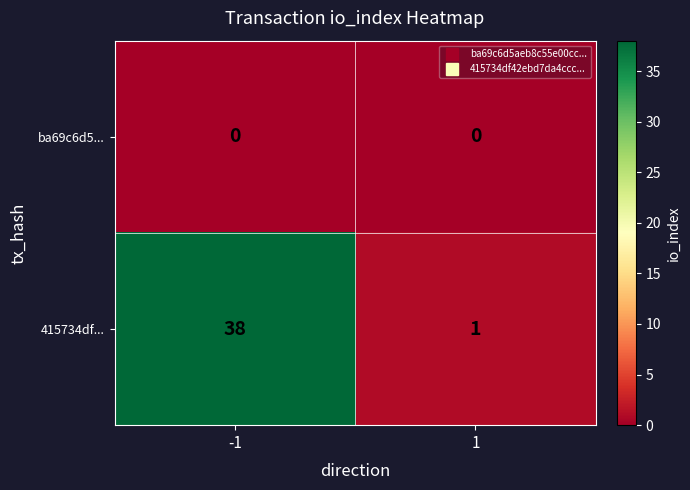

What is the difference between the maximum and minimum values in the 415734df... series?

37